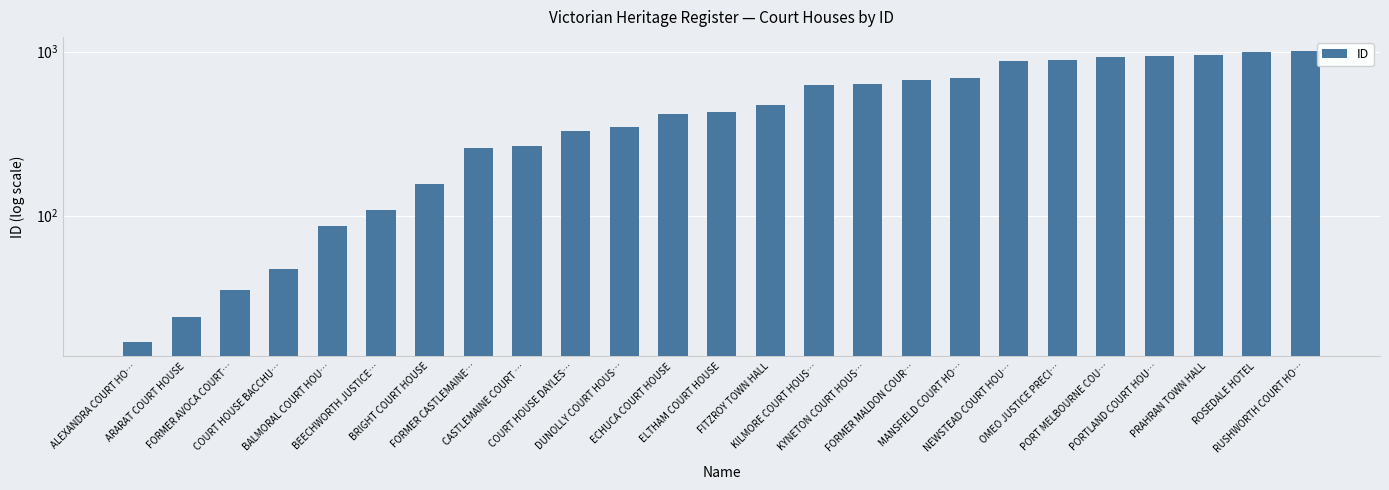

How many distinct data groups are displayed?

1